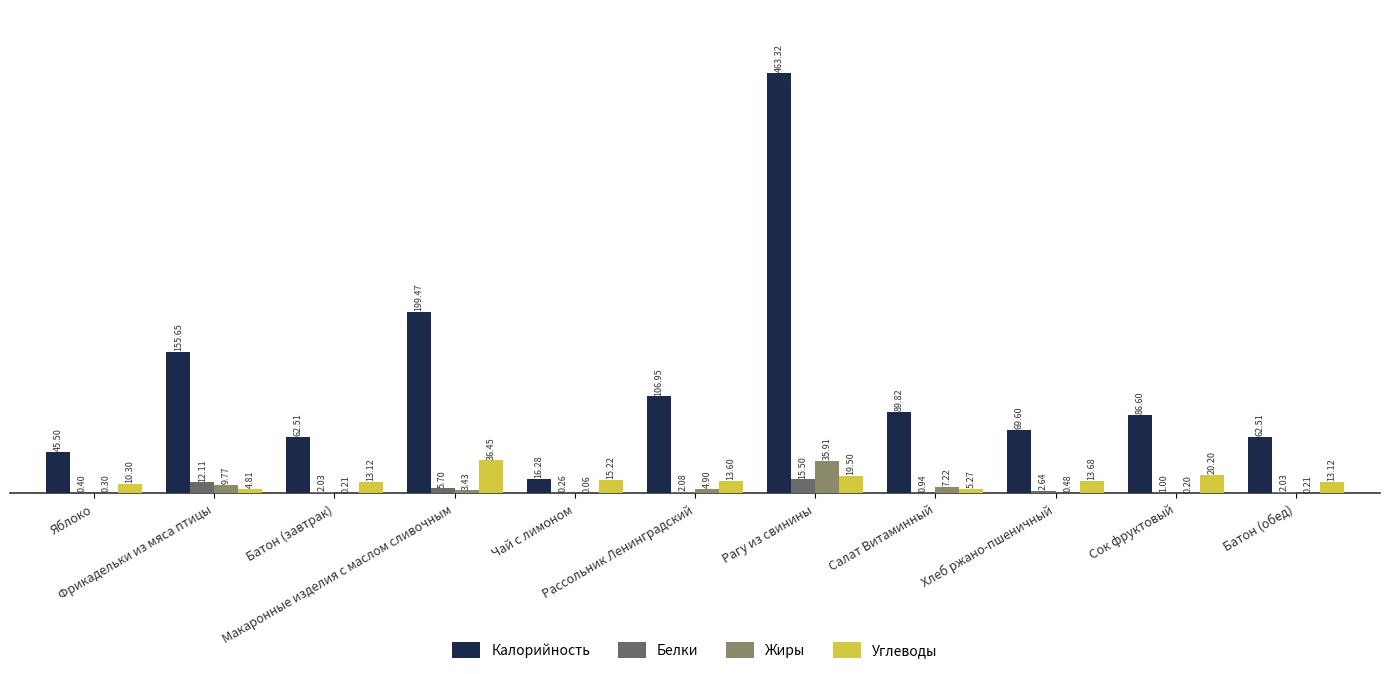

What is the maximum value shown in the chart?

463.3